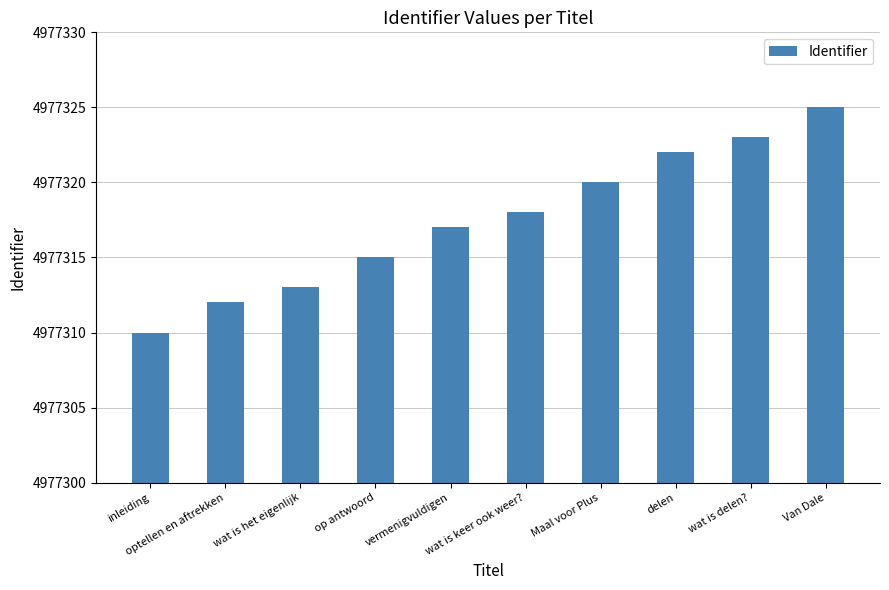

What is the label of the 1st bar from the left?

inleiding